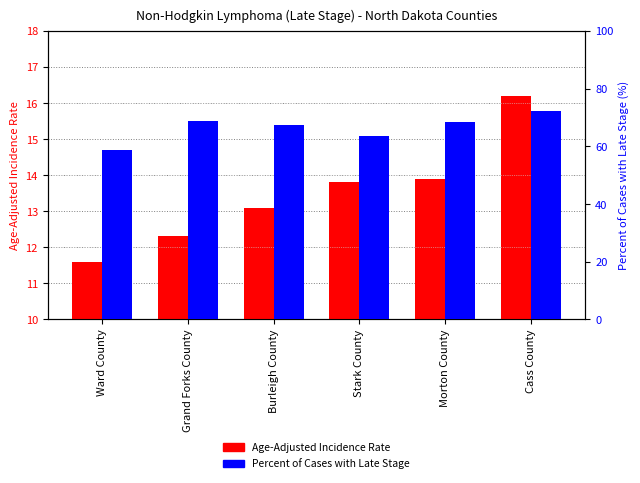

Which category has the highest value in the Percent of Cases with Late Stage series?

Cass County